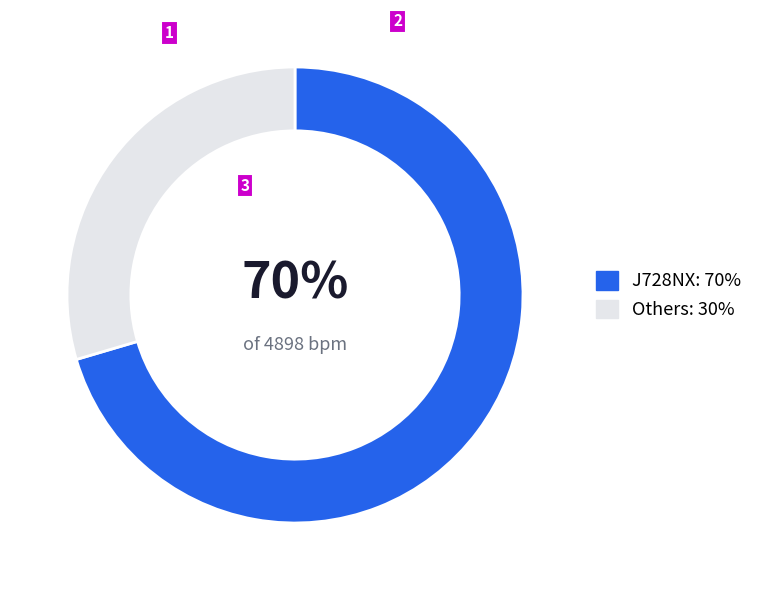

Is the sum of Others: 30% and J728NX: 70% greater than half?

Yes